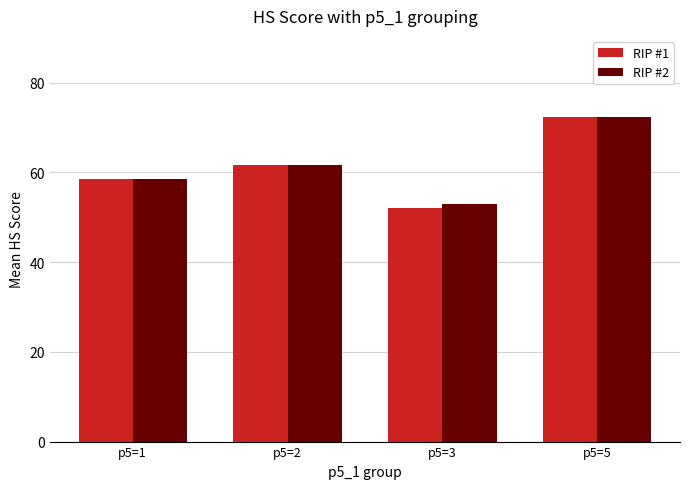

List the labels in order of RIP #1 value, largest first.

p5=5, p5=2, p5=1, p5=3